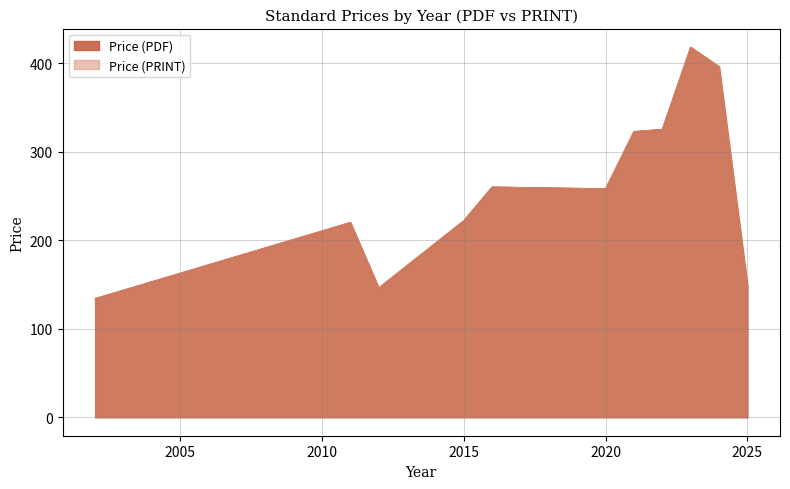

What is the difference between the maximum and minimum values in the Price (PRINT) series?

402.6